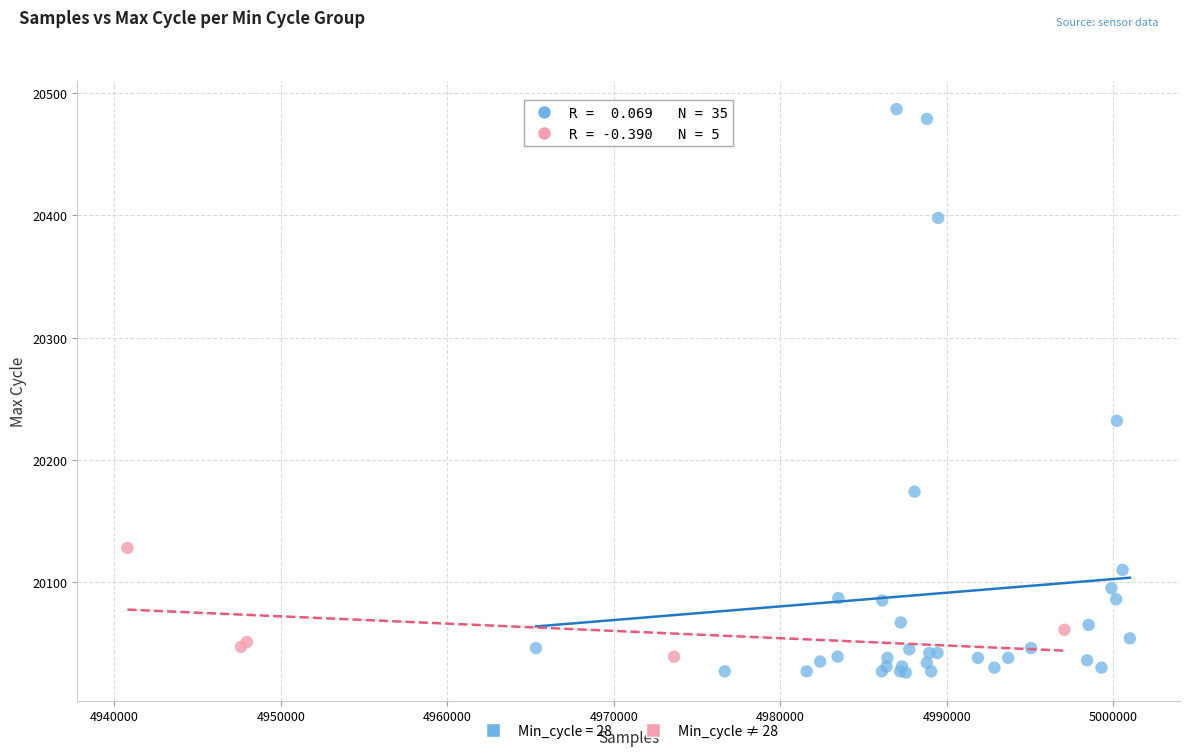

Which series has the largest Y range (max minus min)?

Min_cycle = 28